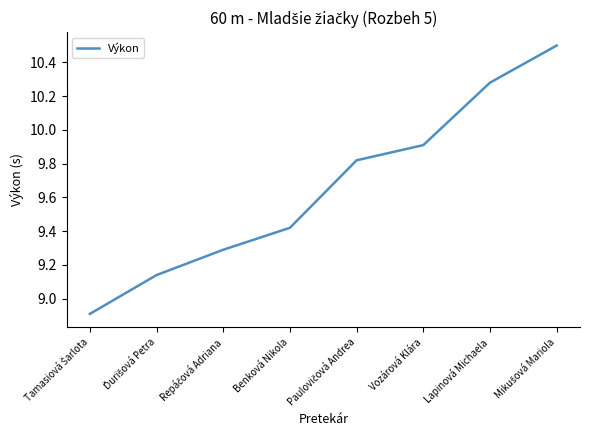

What is the maximum value shown in the chart?

10.5